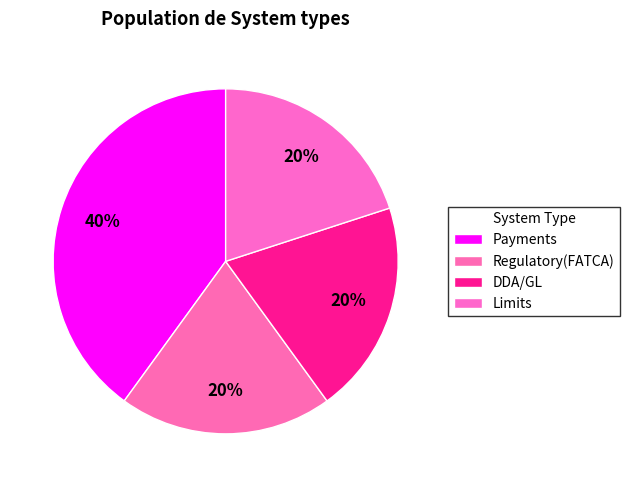

Does any single category account for the majority?

No